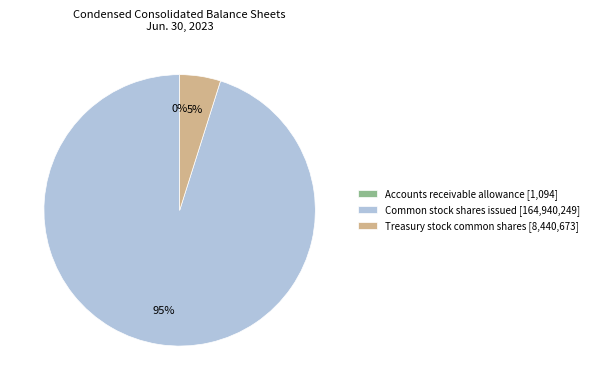

Does Common stock shares issued represent more than half of the total?

Yes